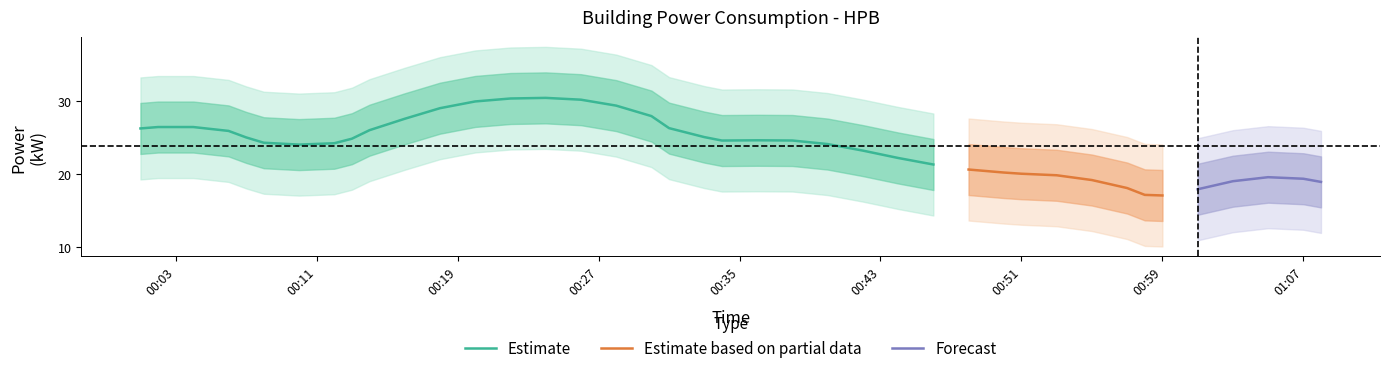

What is the sum of all values?

949.8